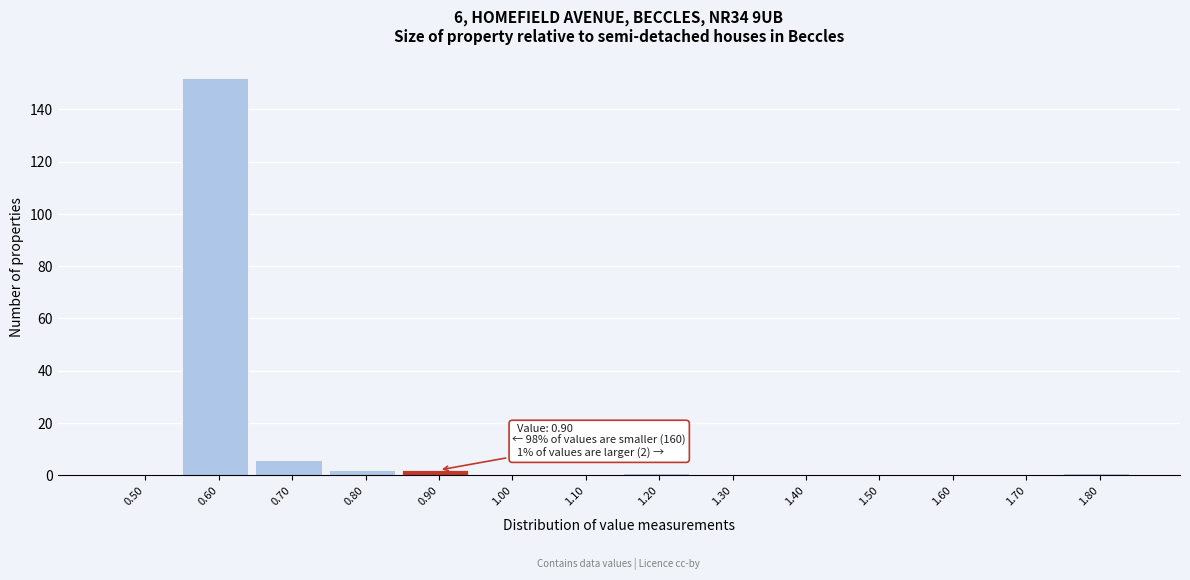

Reading left to right, transcribe all the data shown in this chart.

0.50=0	0.60=152	0.70=6	0.80=2	0.90=2	1.00=0	1.10=0	1.20=1	1.30=0	1.40=0	1.50=0	1.60=0	1.70=0	1.80=1